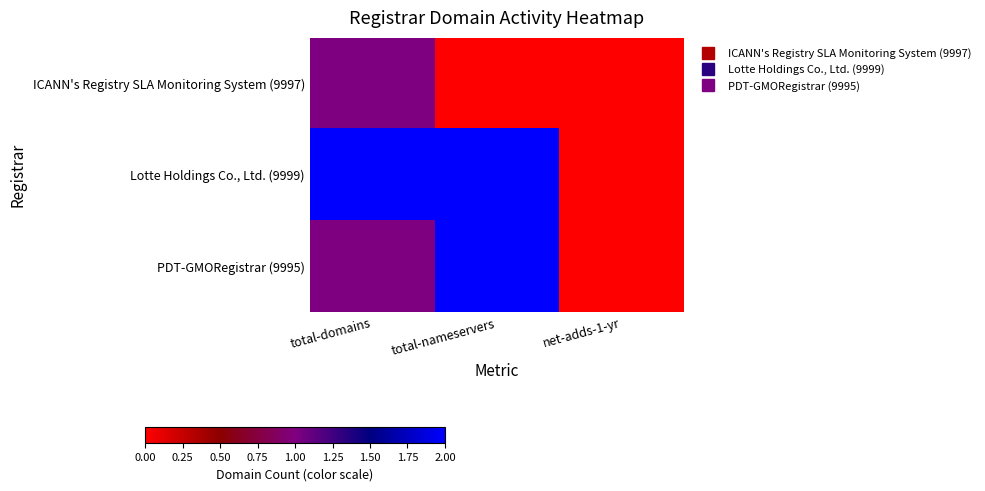

Which series has the largest total across all categories?

Lotte Holdings Co., Ltd. (9999)